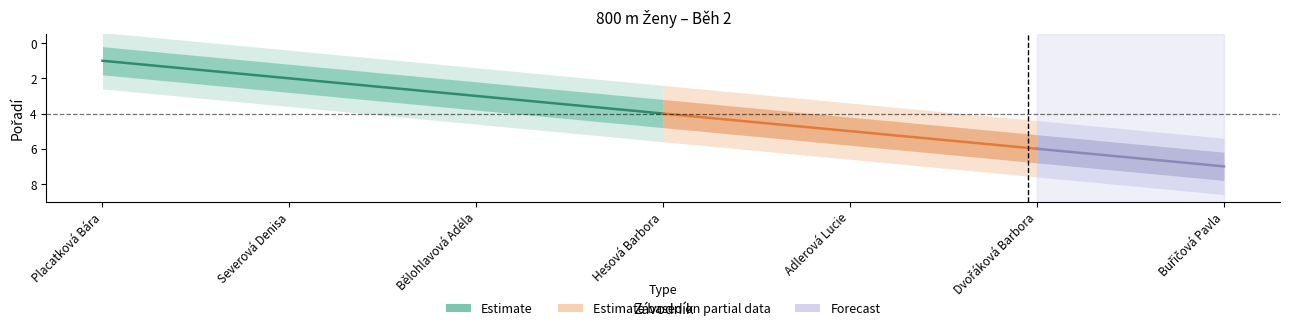

At which label is the value closest to 2?

Severová Denisa